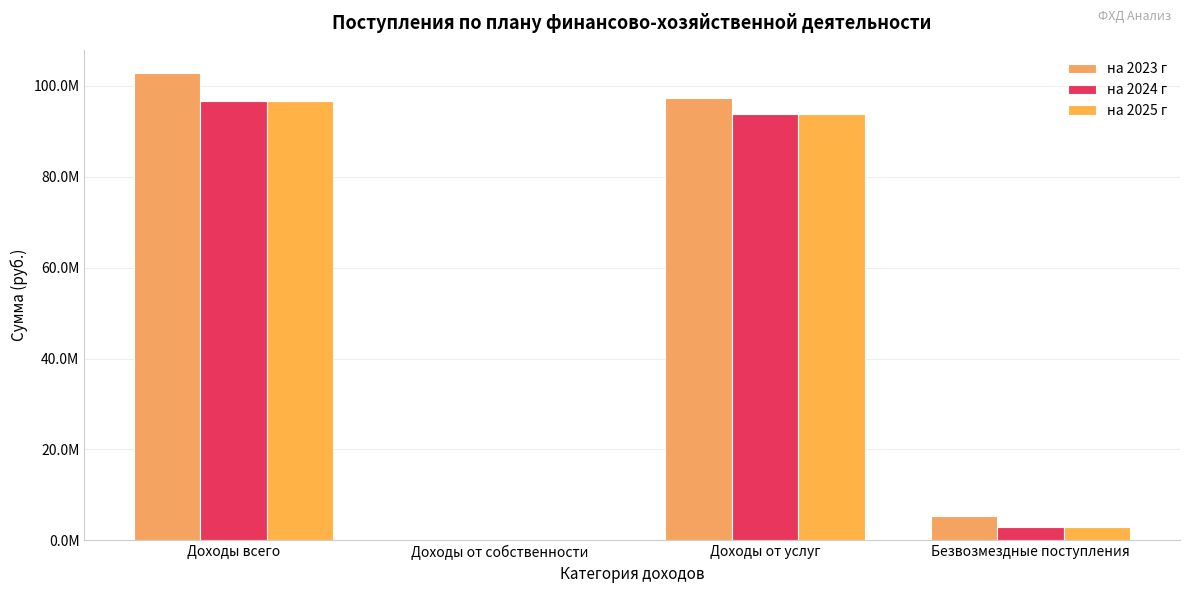

Reading right to left, transcribe all the data shown in this chart.

на 2023 г: 5391316.4	97368200.0	10000.0	102769516.4
на 2024 г: 3010000.0	93728200.0	10000.0	96748200.0
на 2025 г: 3010000.0	93728200.0	10000.0	96748200.0